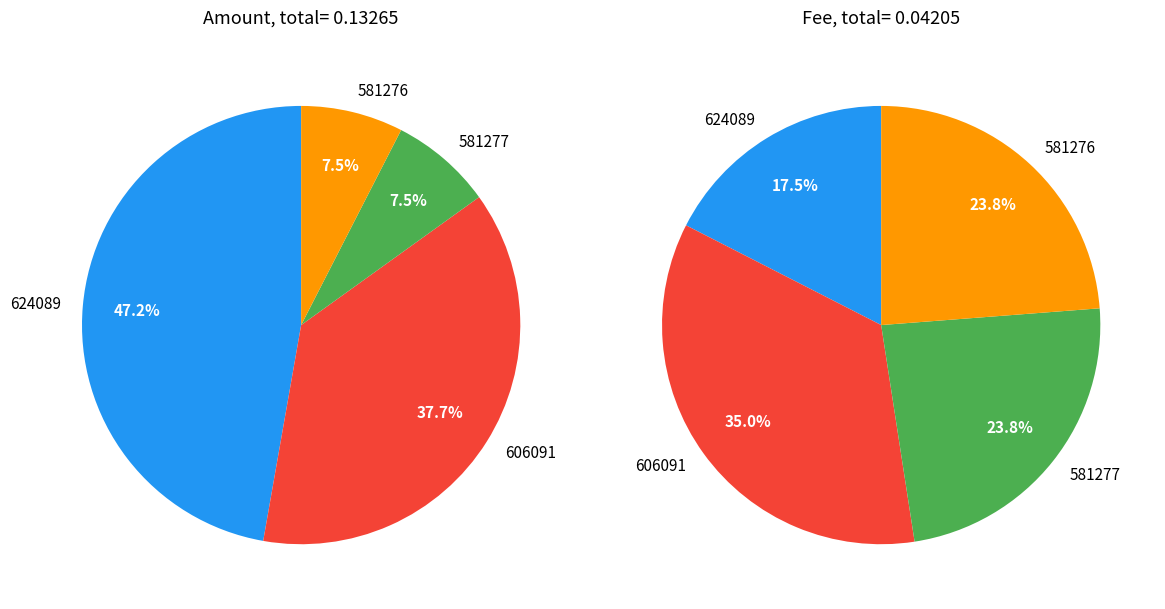

Rank the categories by value from highest to lowest.

624089, 606091, 581277, 581276